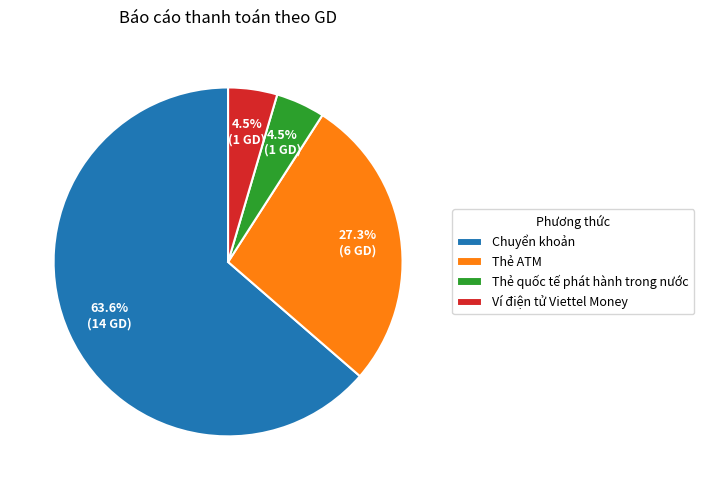

What percentage is NOT represented by Thẻ quốc tế phát hành trong nước?

95.5%